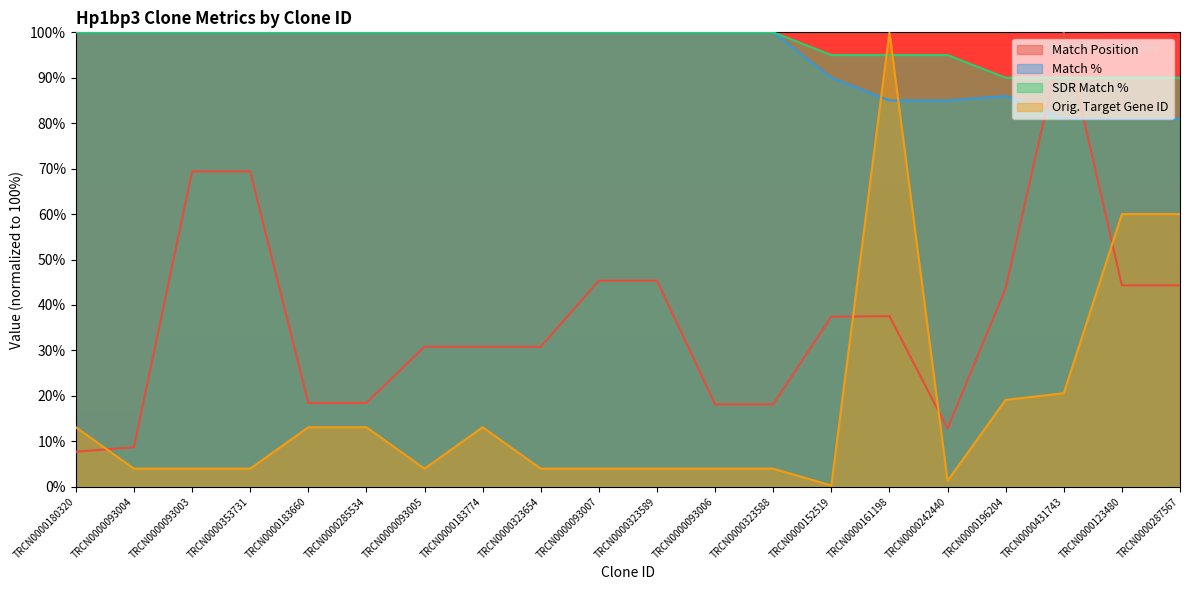

Between TRCN0000353731 and TRCN0000183660, which is larger?

TRCN0000353731